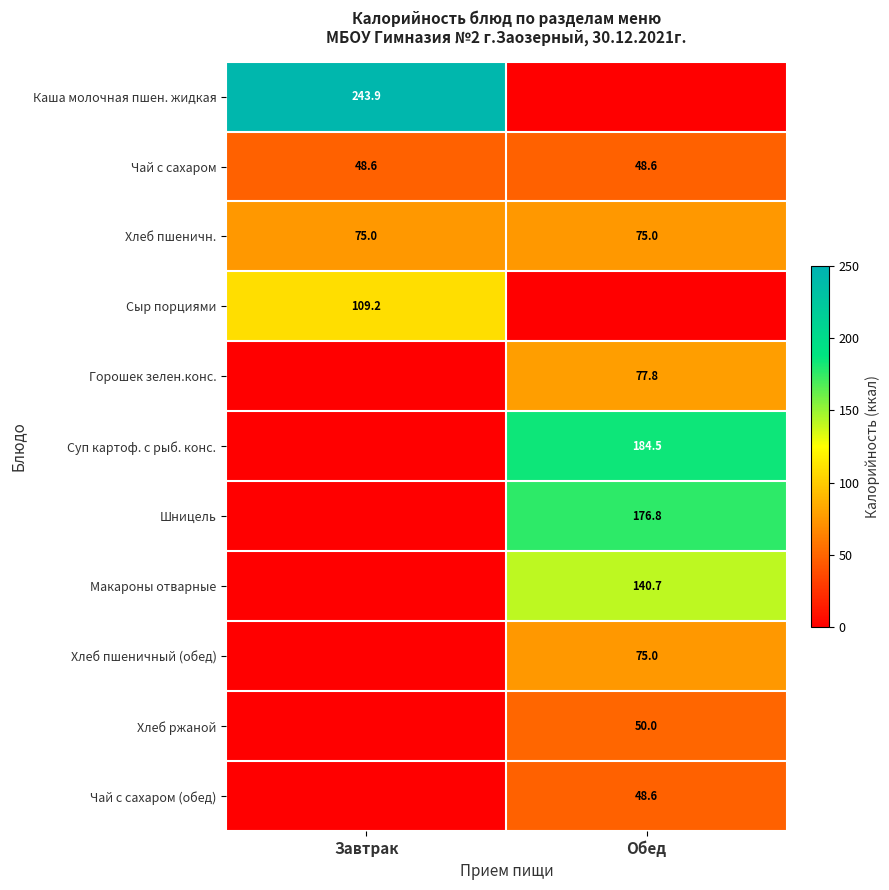

Which category has the highest value across all series?

Завтрак